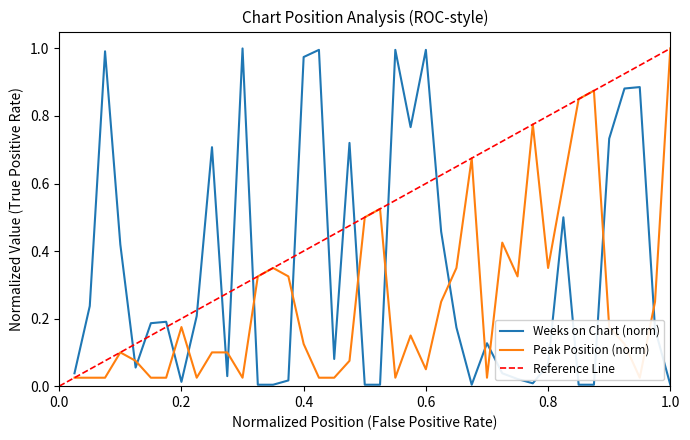

How many lines are shown in the chart?

2